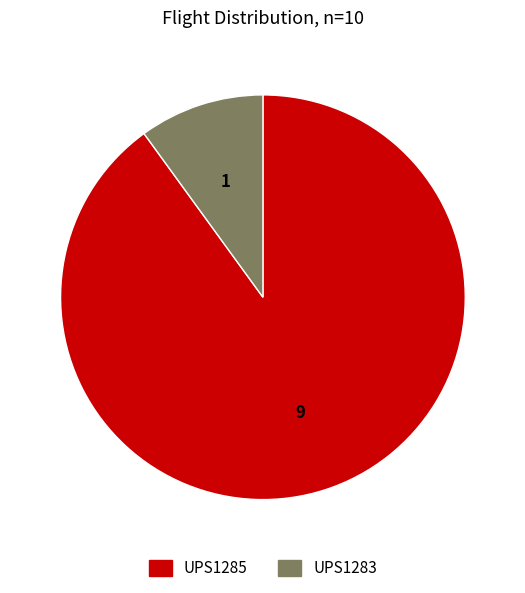

True or false: UPS1283 accounts for 18% of the total.

False